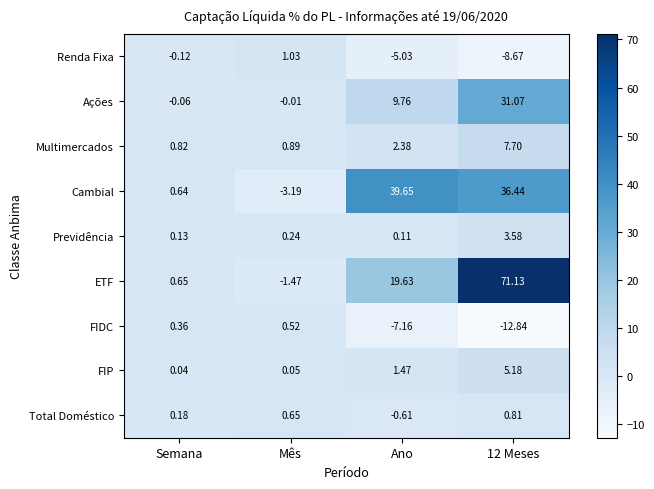

At which label does Cambial first exceed 36?

Ano